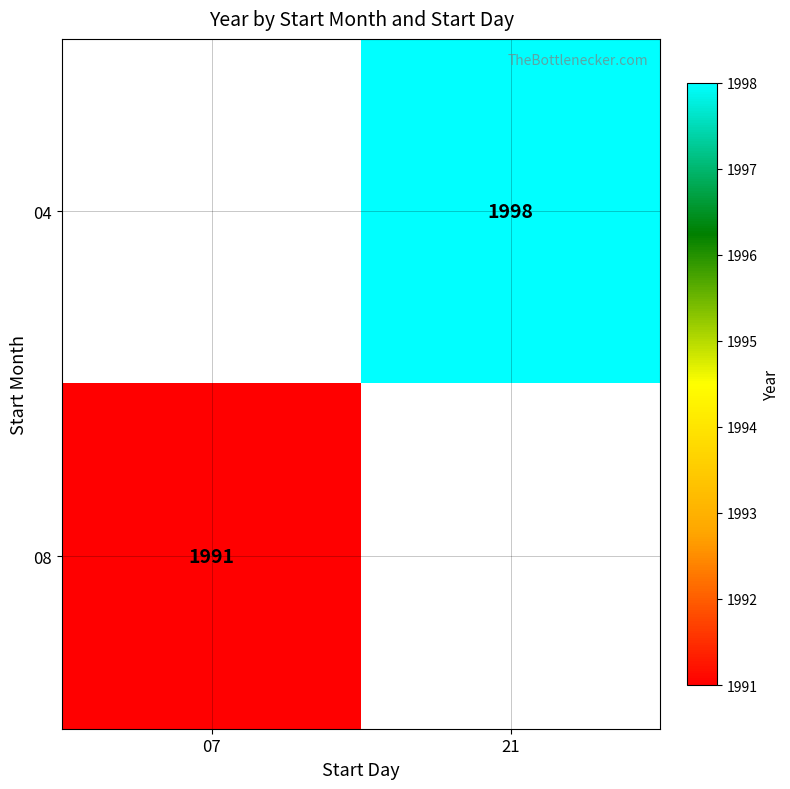

Is the value of 08 at 07 greater than the value of 04 at 21?

No